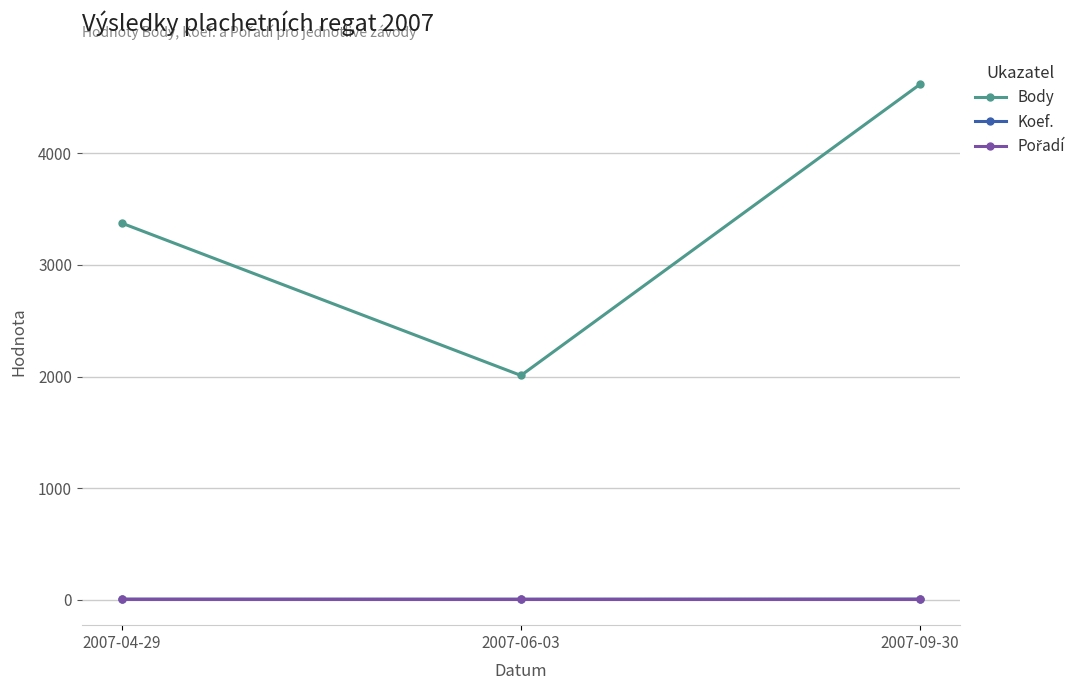

What is the difference between the maximum and minimum values in the Koef. series?

1